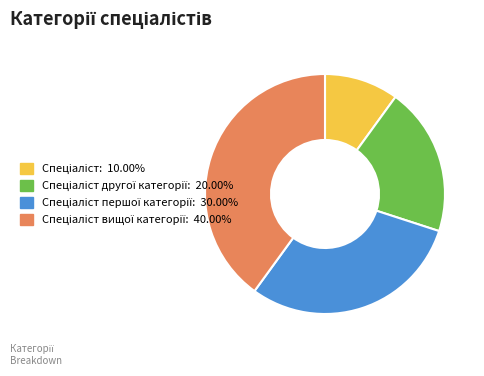

How many segments does this pie chart have?

4